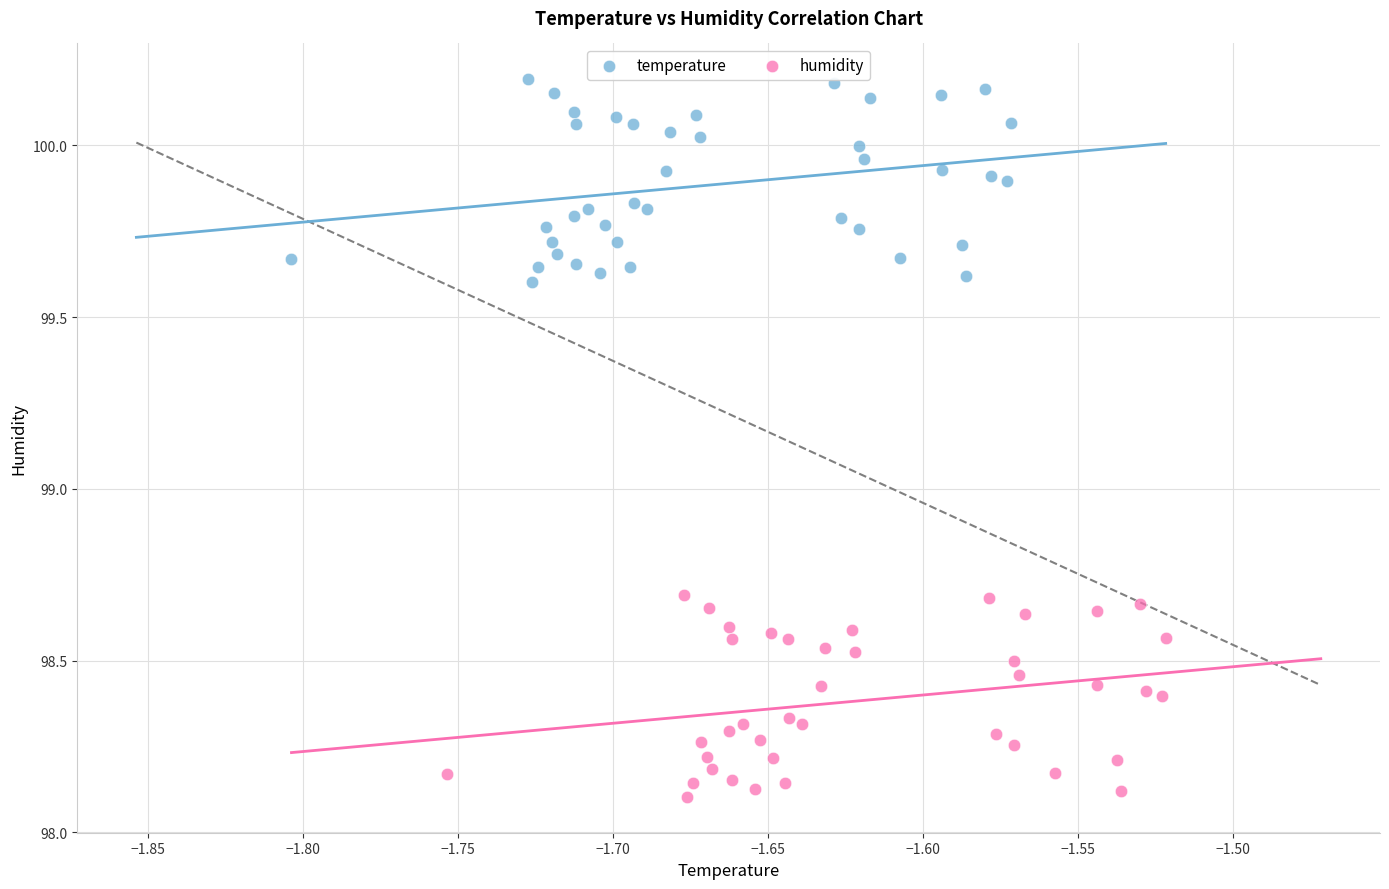

Which series reaches the minimum Y coordinate?

humidity